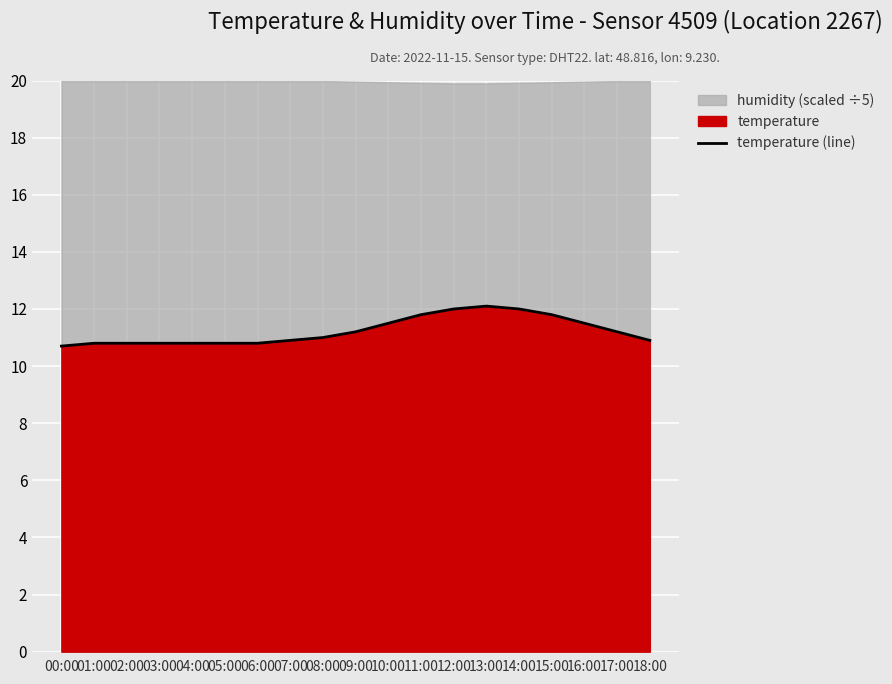

What is the difference between the maximum and second lowest values?

1.3